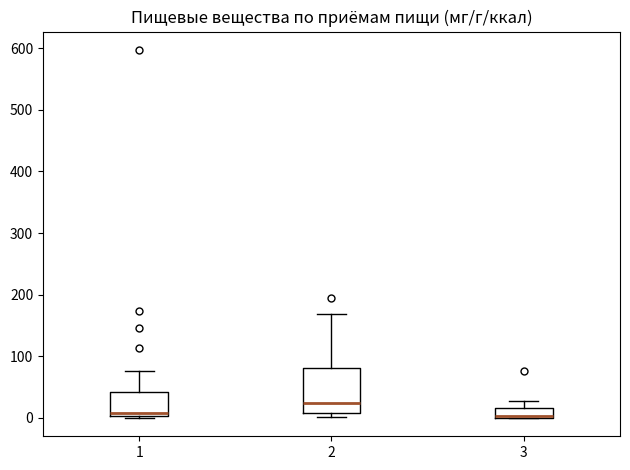

Reading left to right, transcribe this box plot: for each box, give where its median line is, the range the box spans, and where its two whiskers end, as read against the y-axis. The values are not printed on the chart, so give them approximately, as read against the axis.

1: median 10, box 0 to 40, whiskers 0 (just below the box's lower edge) to 80
2: median 20, box 10 to 80, whiskers 0 to 170
3: median 0 (just above the box's lower edge), box 0 to 20, whiskers 0 to 30